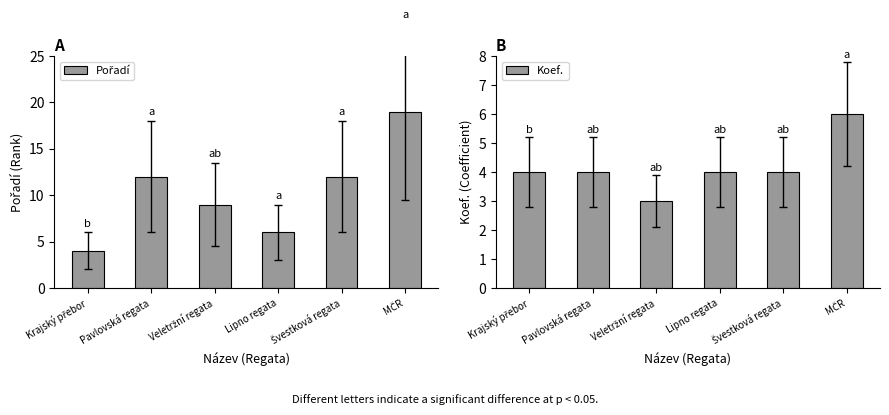

What is the maximum value for Koef.?

6